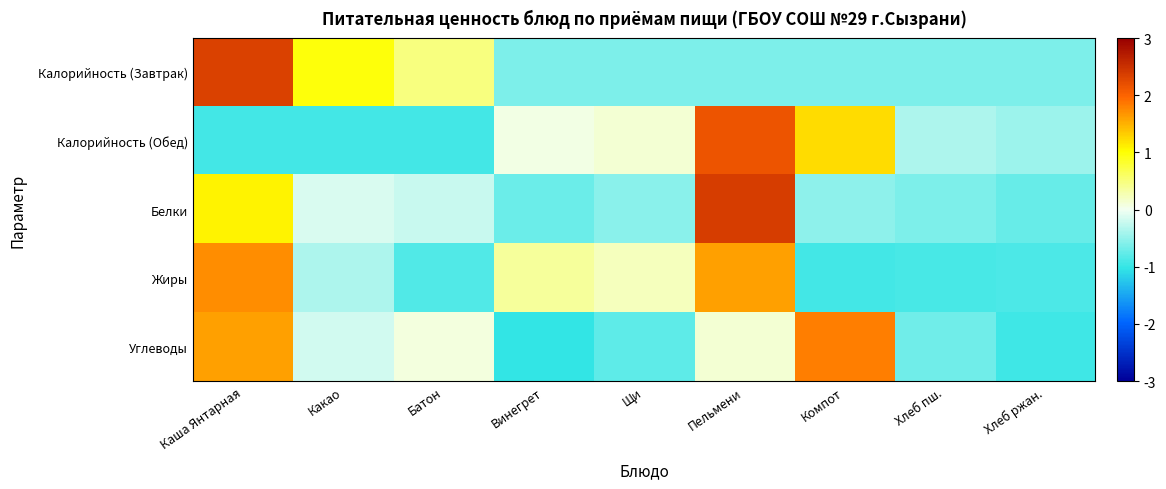

List the series in order of their peak value, lowest first.

Жиры, Углеводы, Калорийность (Обед), Калорийность (Завтрак), Белки